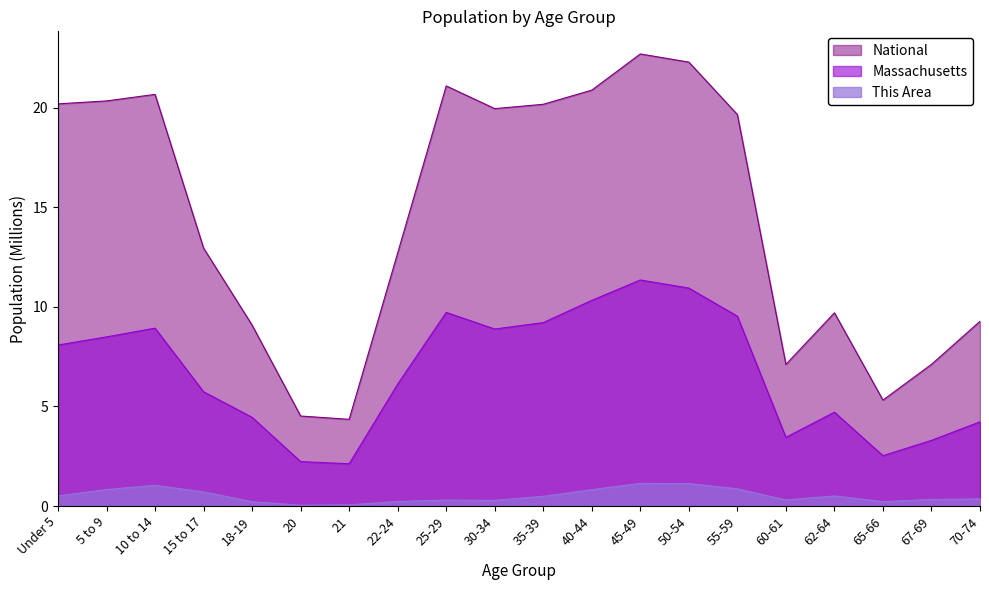

Which category has the lowest value in the This Area series?

20